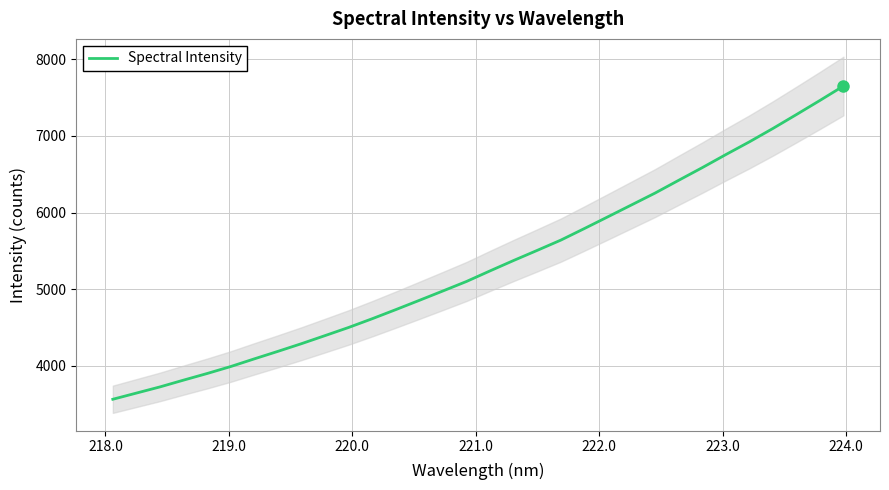

What is the highest value of the Spectral Intensity series?

7651.3